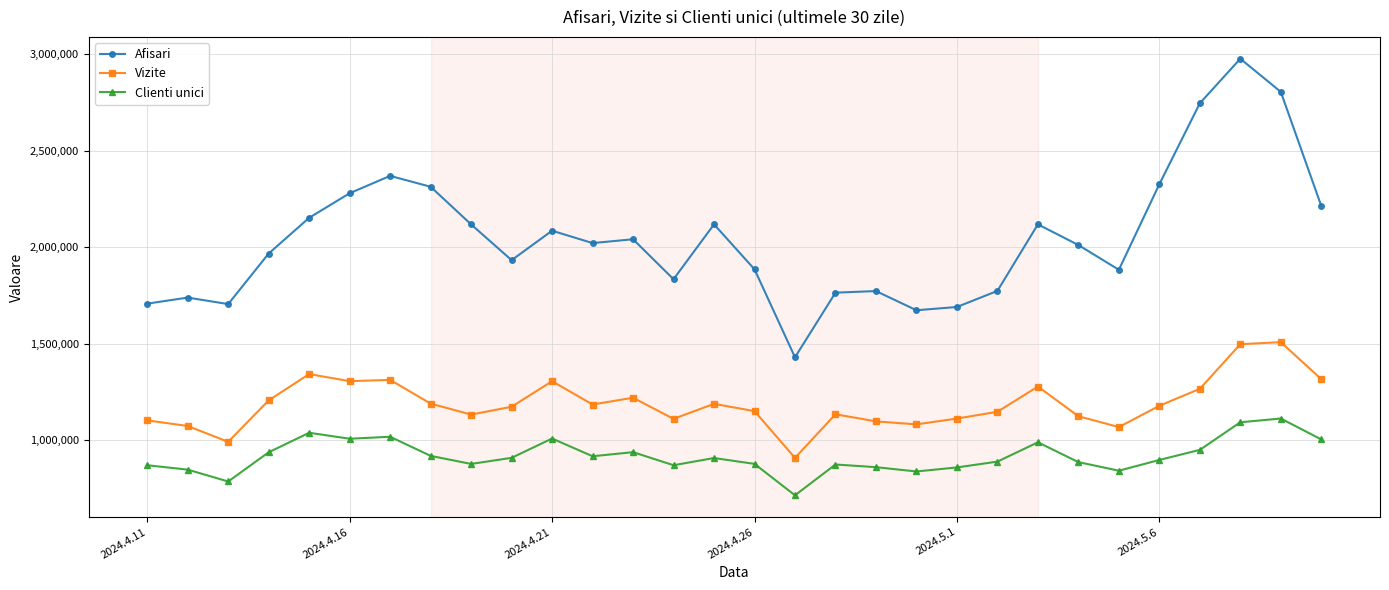

What is the minimum value for Vizite?

907714